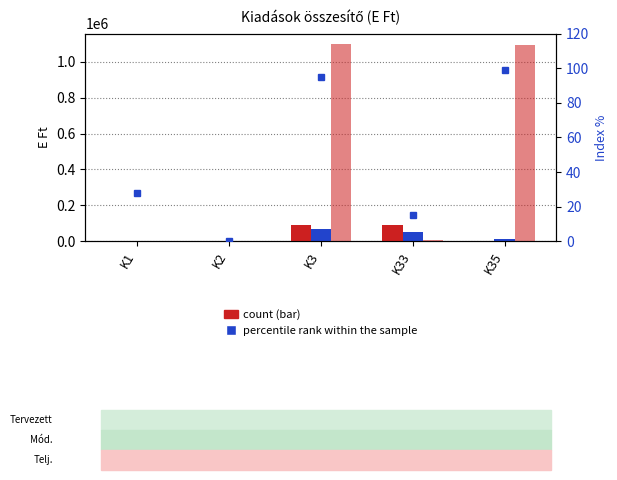

What is the value of the percentile rank within sample bar at the 1st from the left?

27.8